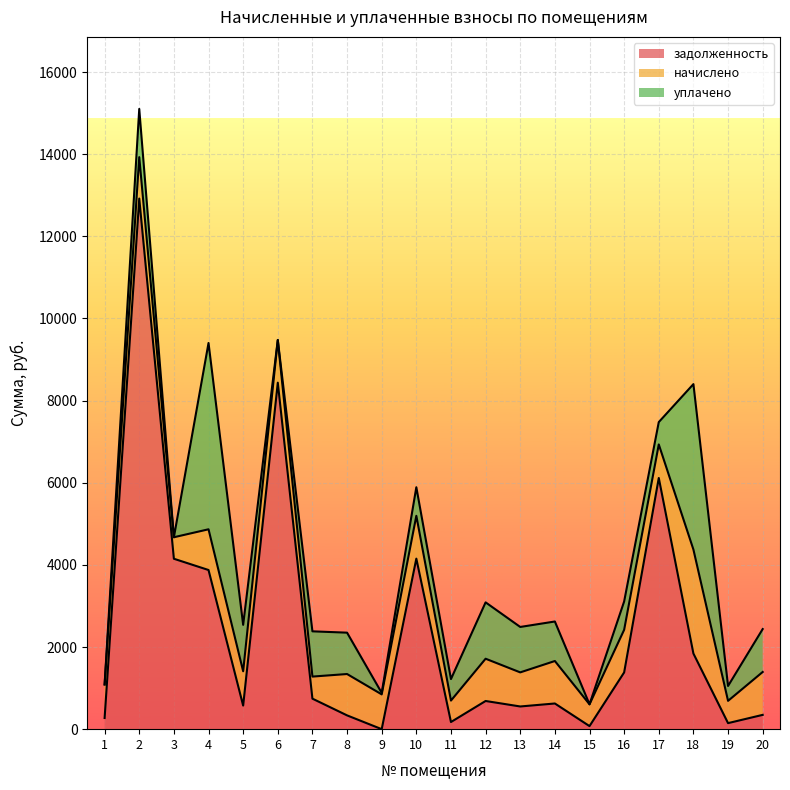

Is it true that задолженность equals 686.1 at 12?

True